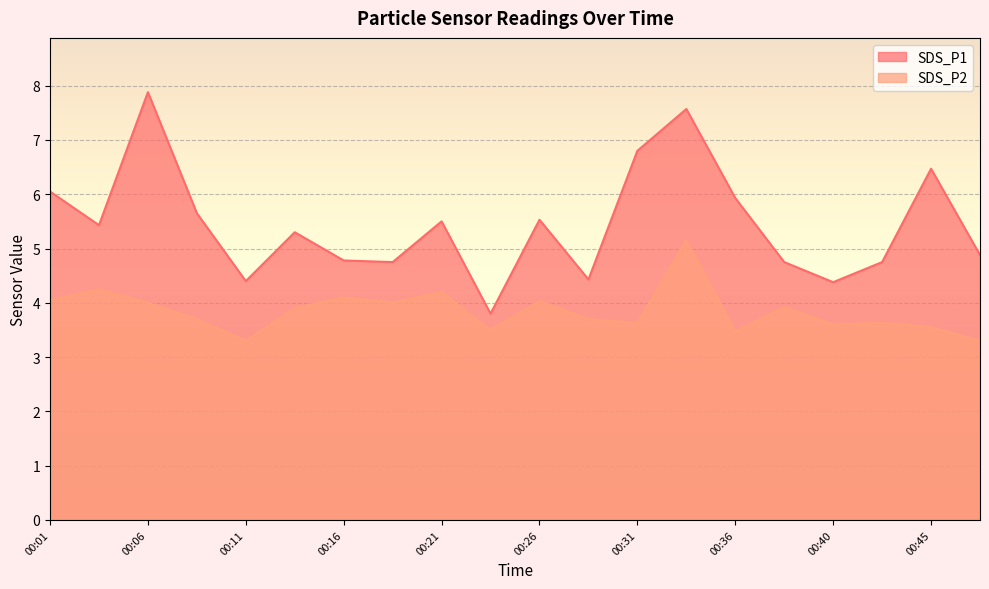

The value of SDS_P2 at 00:01 is 6.1. True or false?

False